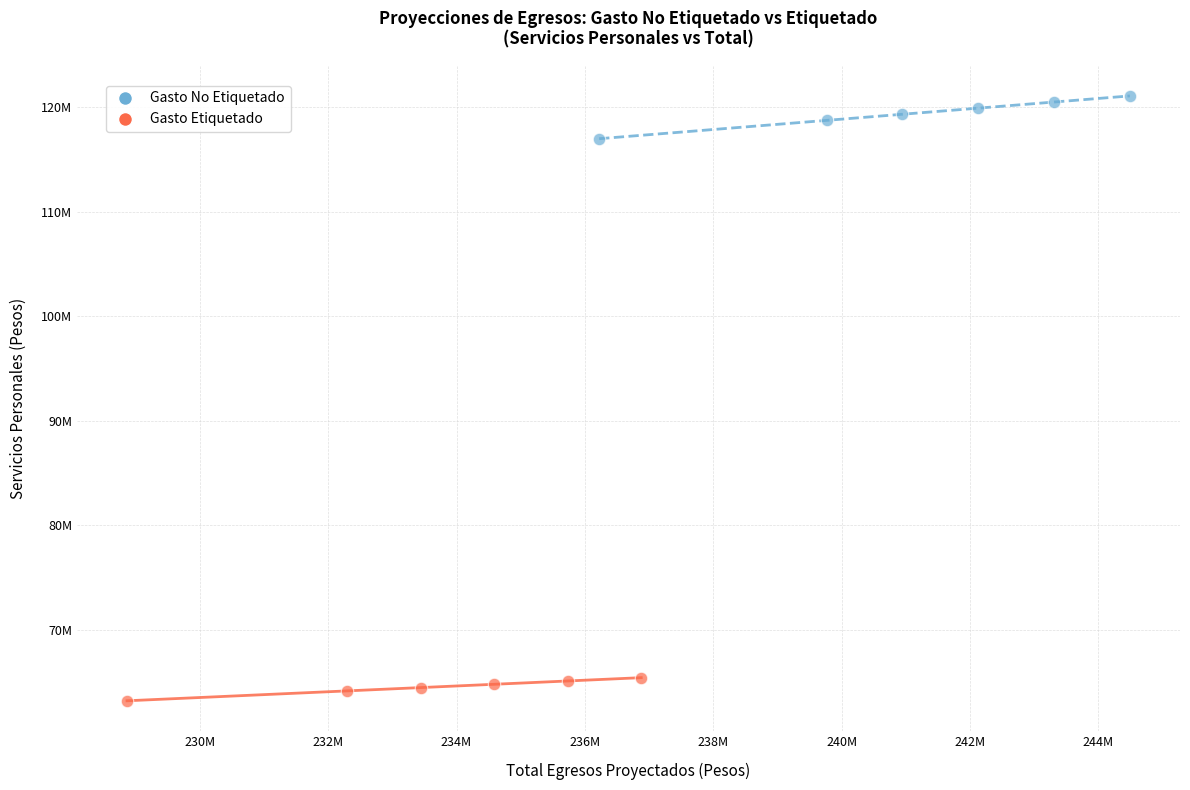

Which series has the largest Y range (max minus min)?

Gasto No Etiquetado